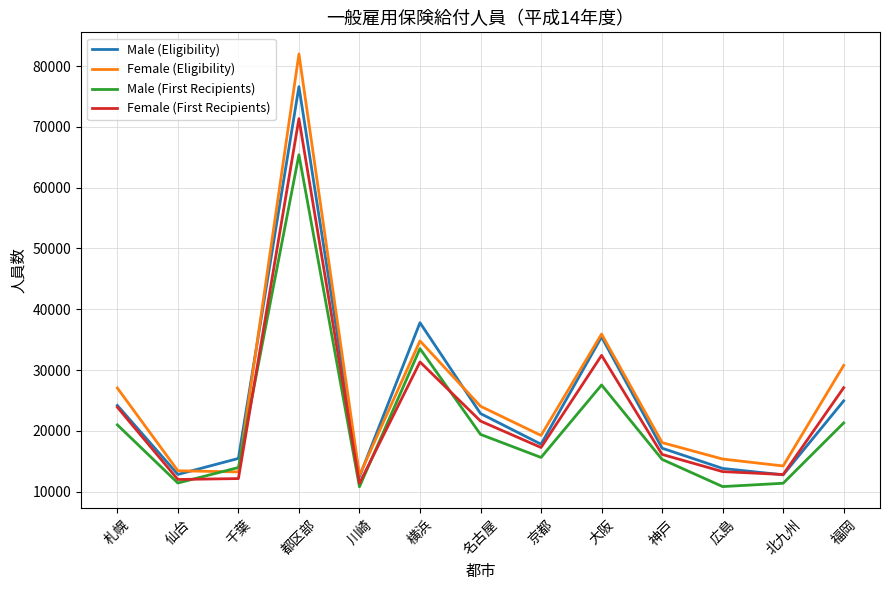

Count the number of data series in this chart.

4